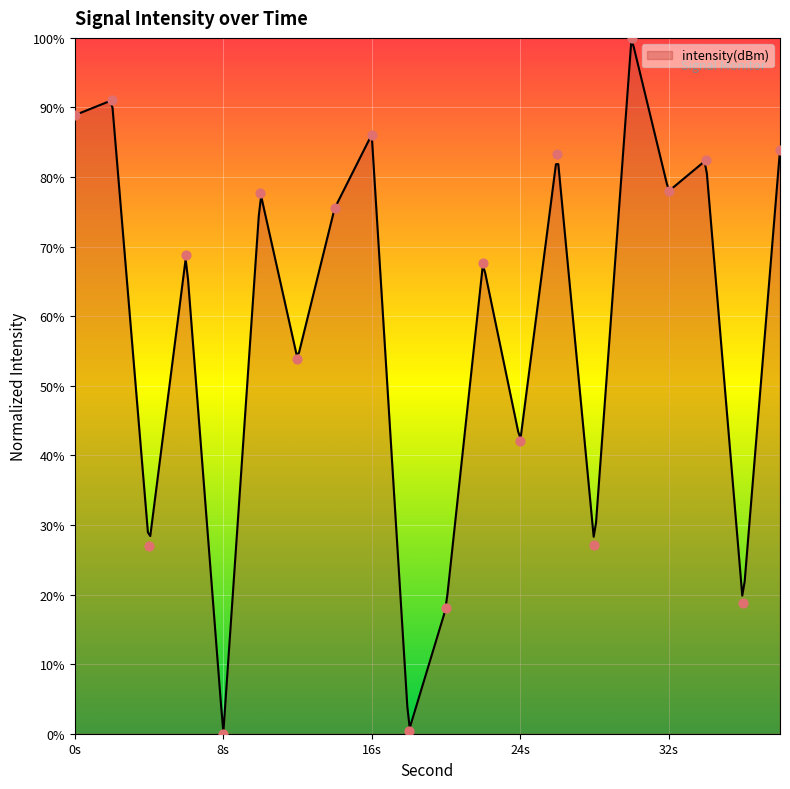

What is the change in value from 10 to 16?

+8.3